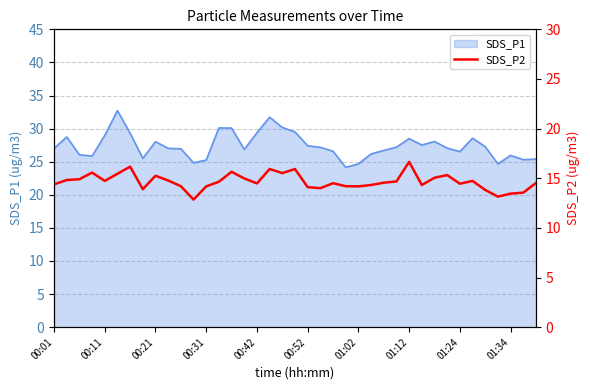

At which category does the chart reach its minimum across all series?

11